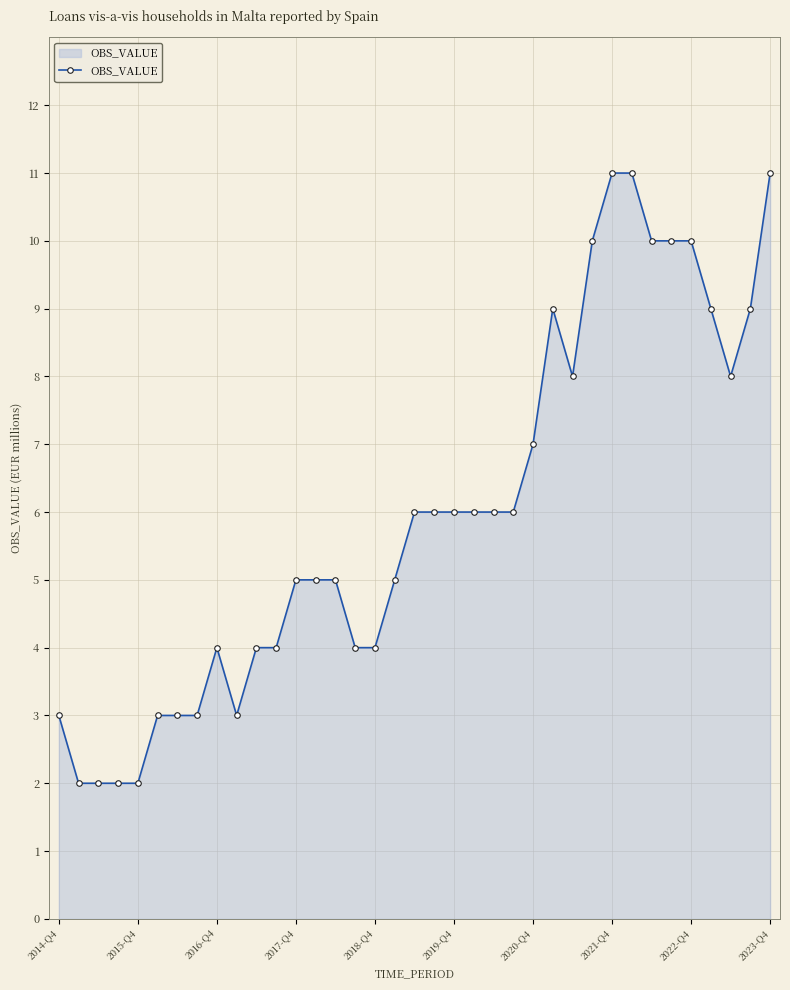

What is the difference between the maximum and minimum values?

9